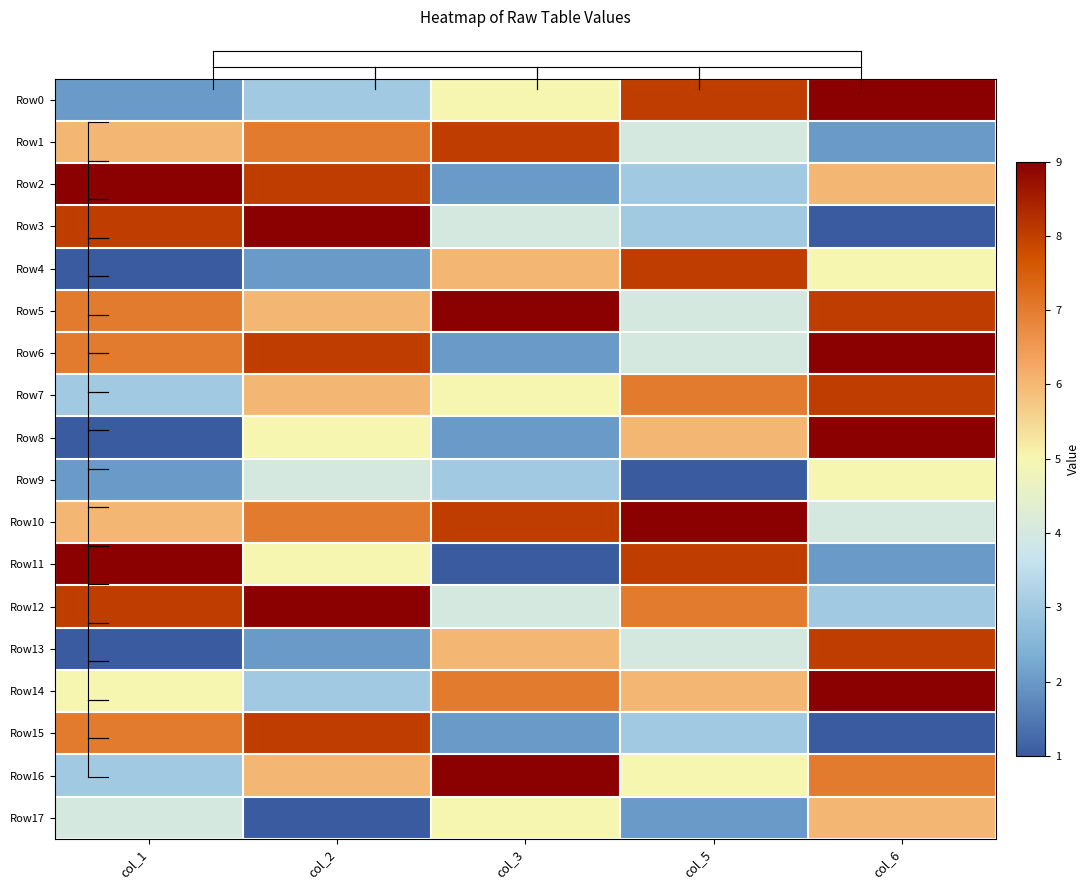

At which category is the sum across all series the highest?

col_6